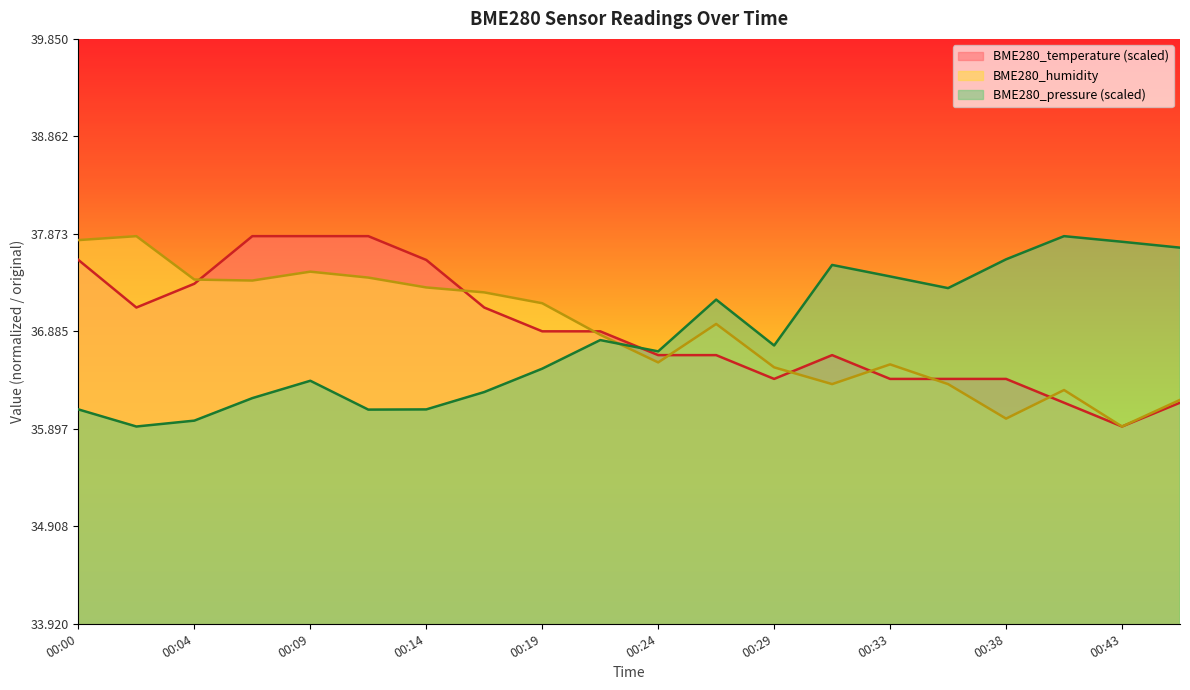

Reading left to right, transcribe all the data shown in this chart.

BME280_temperature: 00:00=37.6	00:02=37.1	00:04=37.4	00:07=37.9	00:09=37.9	00:12=37.9	00:14=37.6	00:17=37.1	00:19=36.9	00:21=36.9	00:24=36.6	00:26=36.6	00:29=36.4	00:31=36.6	00:33=36.4	00:36=36.4	00:38=36.4	00:41=36.2	00:43=35.9	00:46=36.2
BME280_humidity: 00:00=37.8	00:02=37.9	00:04=37.4	00:07=37.4	00:09=37.5	00:12=37.4	00:14=37.3	00:17=37.3	00:19=37.2	00:21=36.9	00:24=36.6	00:26=37.0	00:29=36.5	00:31=36.4	00:33=36.5	00:36=36.4	00:38=36.0	00:41=36.3	00:43=35.9	00:46=36.2
BME280_pressure: 00:00=36.1	00:02=35.9	00:04=36.0	00:07=36.2	00:09=36.4	00:12=36.1	00:14=36.1	00:17=36.3	00:19=36.5	00:21=36.8	00:24=36.7	00:26=37.2	00:29=36.7	00:31=37.6	00:33=37.4	00:36=37.3	00:38=37.6	00:41=37.9	00:43=37.8	00:46=37.7